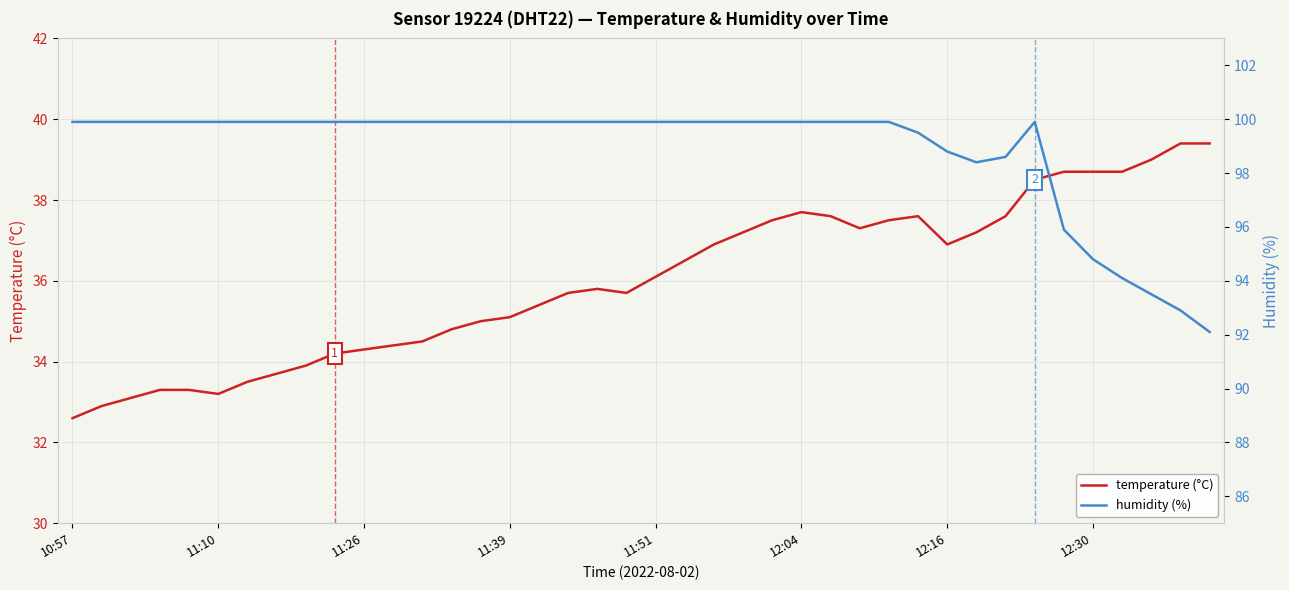

The temperature (°C) series shows 32.6 at 10:57. True or false?

True